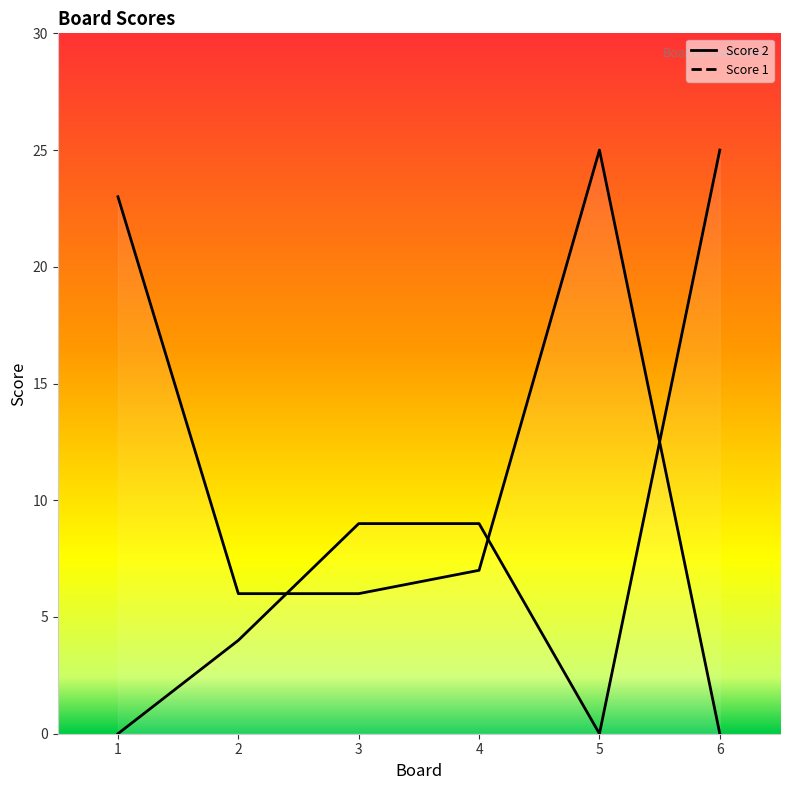

At which category does Score 2 reach its first local peak?

5